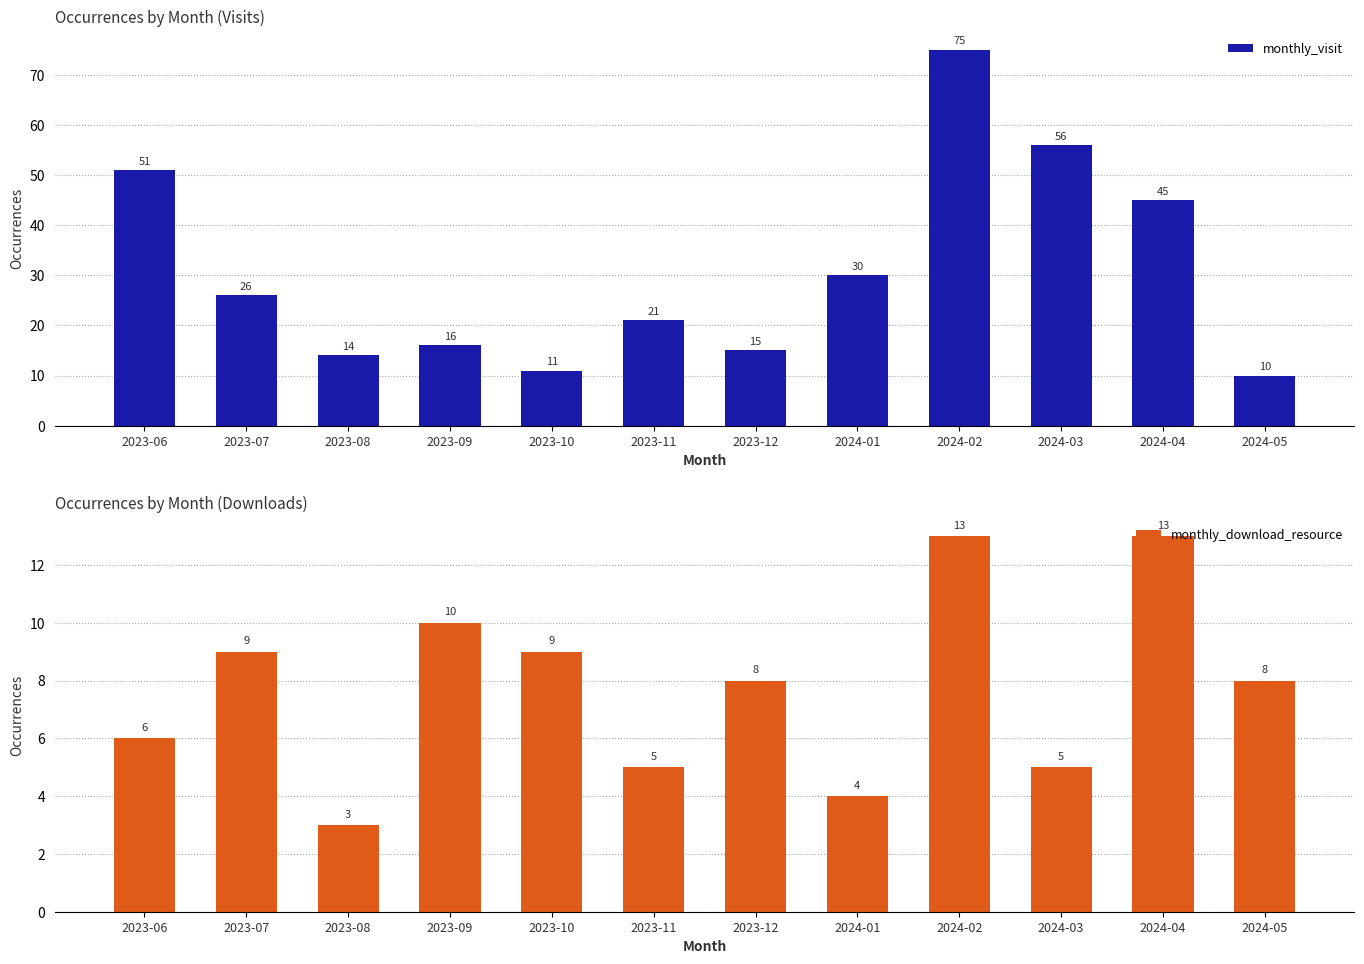

What is the difference between the second highest and minimum values in the monthly_download_resource series?

10